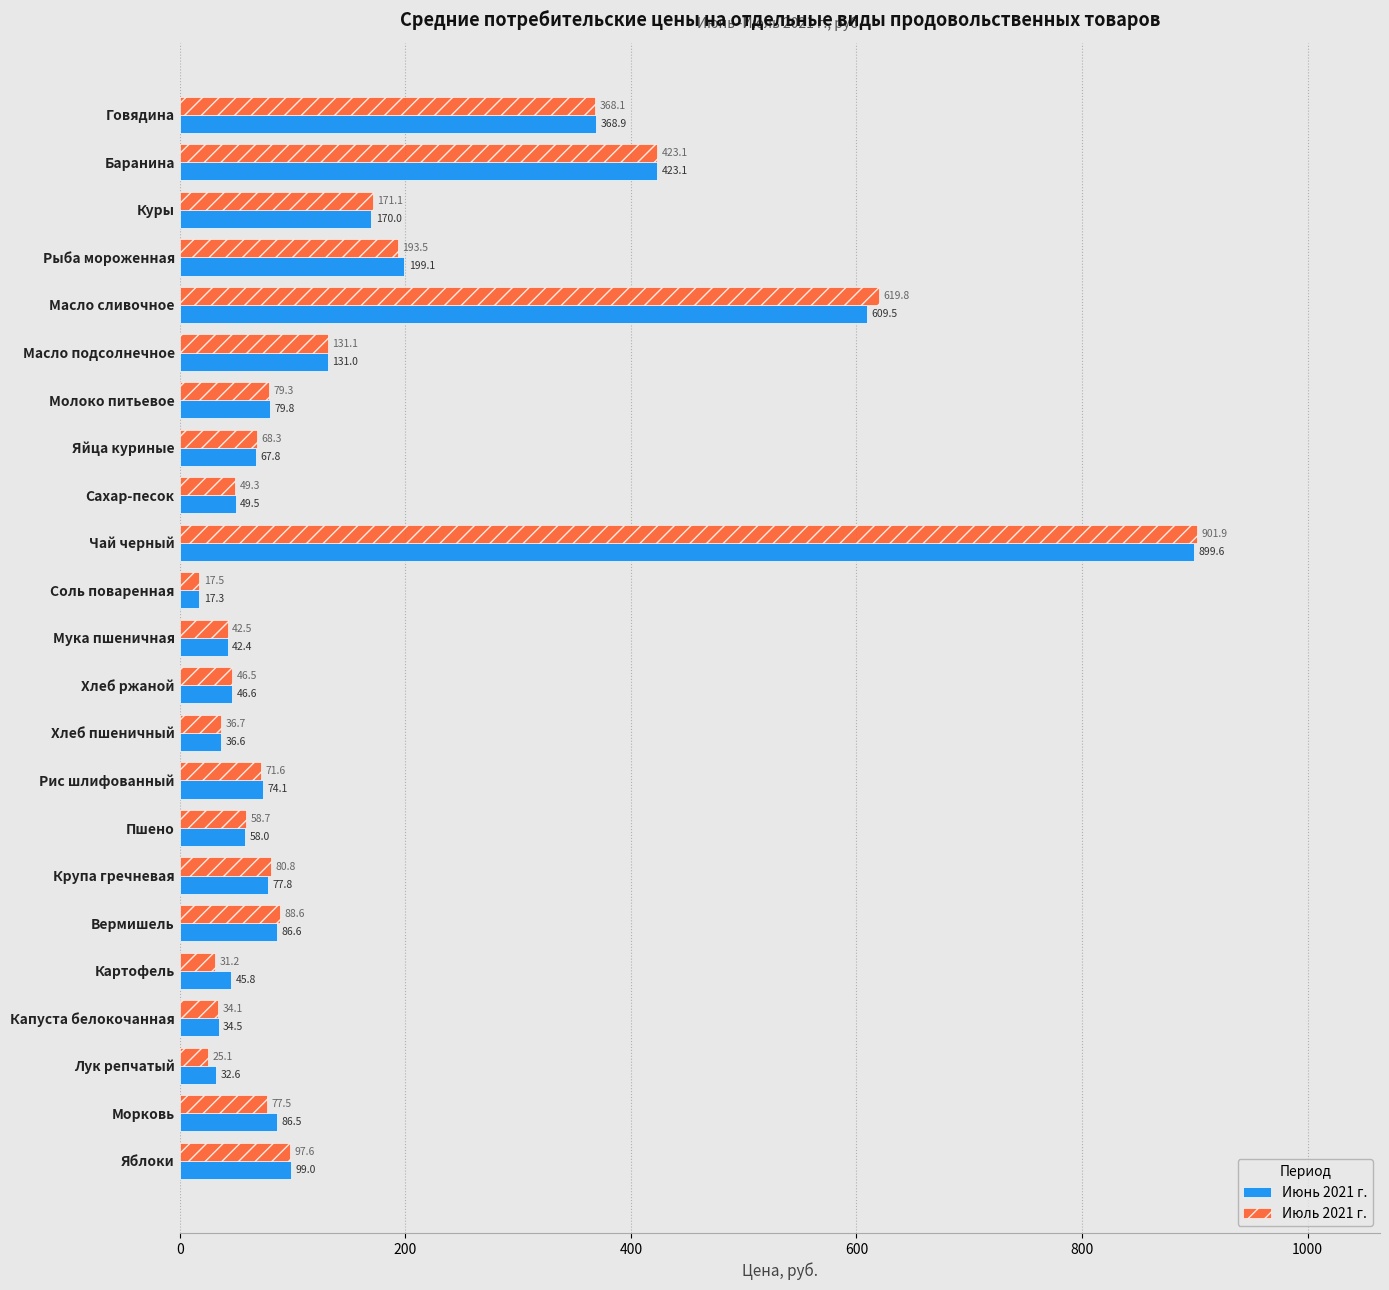

List the series in order of their peak value, highest first.

Июль 2021 г., Июнь 2021 г.